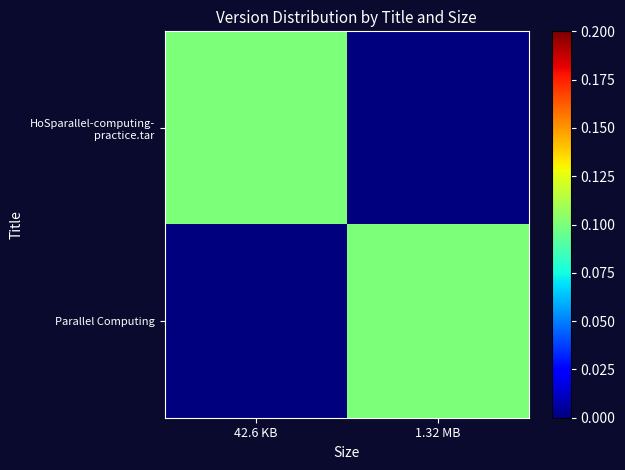

Between 42.6 KB and 1.32 MB, which is larger?

42.6 KB